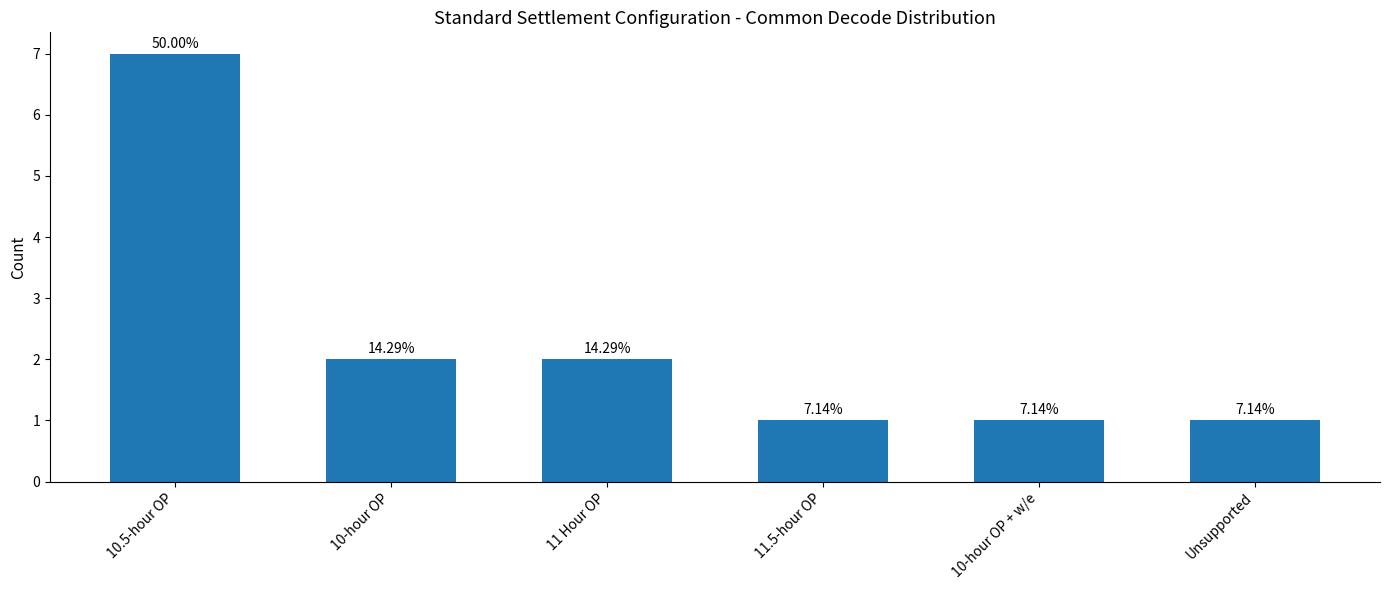

How many bars are there in total?

6